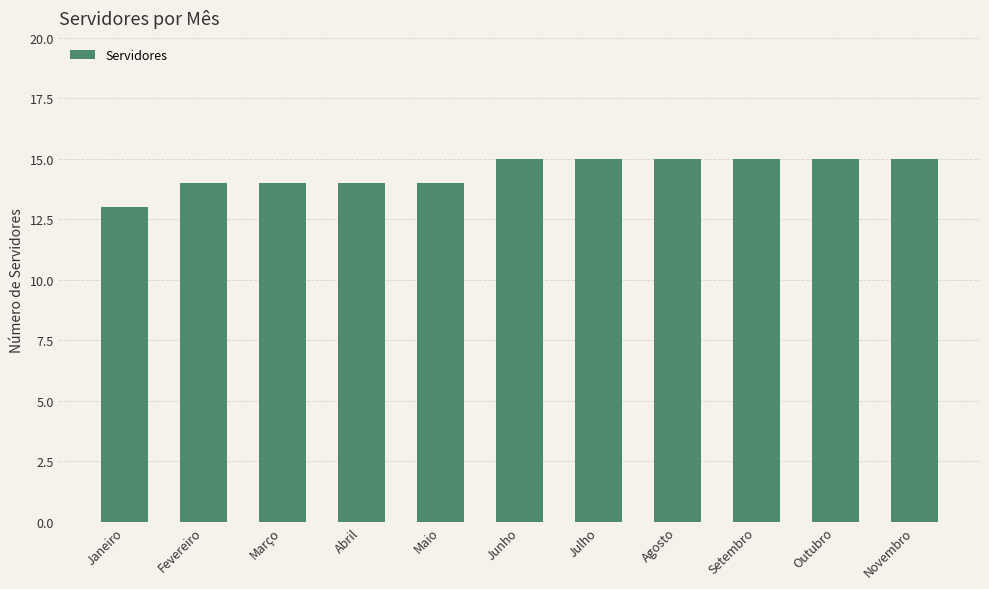

Reading left to right, list all the values displayed in this chart.

Janeiro=13	Fevereiro=14	Março=14	Abril=14	Maio=14	Junho=15	Julho=15	Agosto=15	Setembro=15	Outubro=15	Novembro=15